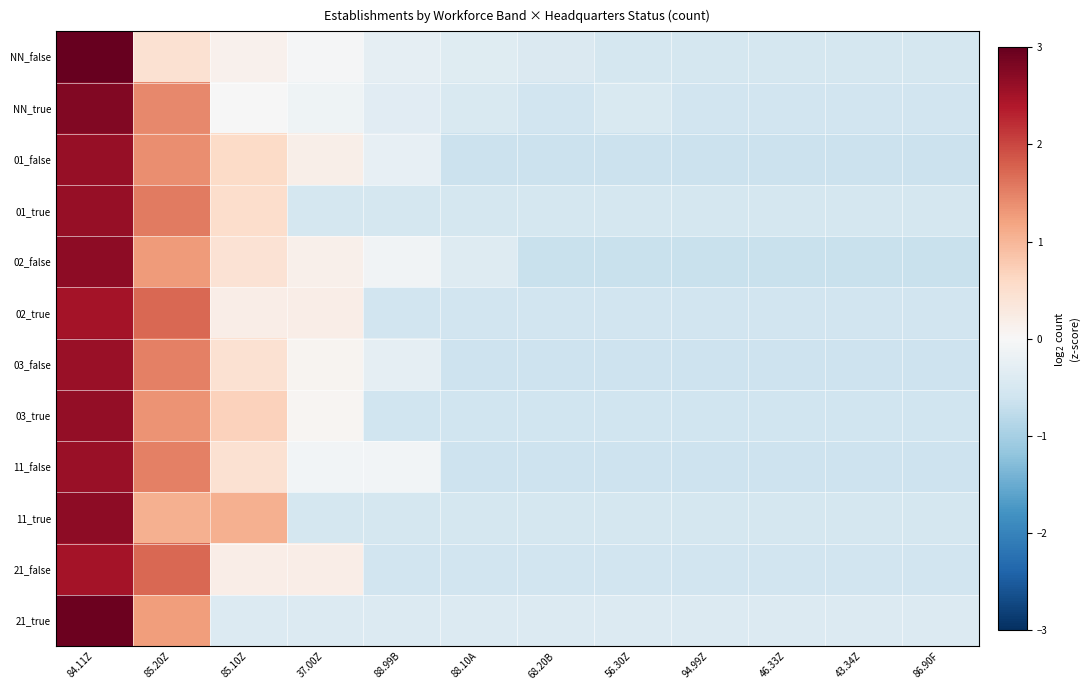

Reading left to right, what are all the values shown in this chart?

NN_false: 84.11Z=3.2	85.20Z=0.5	85.10Z=0.1	37.00Z=-0.0	88.99B=-0.3	88.10A=-0.4	68.20B=-0.4	56.30Z=-0.5	94.99Z=-0.5	46.33Z=-0.5	43.34Z=-0.5	86.90F=-0.5
NN_true: 84.11Z=2.8	85.20Z=1.4	85.10Z=-0.0	37.00Z=-0.1	88.99B=-0.3	88.10A=-0.5	68.20B=-0.6	56.30Z=-0.5	94.99Z=-0.6	46.33Z=-0.6	43.34Z=-0.6	86.90F=-0.6
01_false: 84.11Z=2.6	85.20Z=1.4	85.10Z=0.6	37.00Z=0.2	88.99B=-0.2	88.10A=-0.6	68.20B=-0.6	56.30Z=-0.6	94.99Z=-0.6	46.33Z=-0.6	43.34Z=-0.6	86.90F=-0.6
01_true: 84.11Z=2.6	85.20Z=1.6	85.10Z=0.5	37.00Z=-0.5	88.99B=-0.5	88.10A=-0.5	68.20B=-0.5	56.30Z=-0.5	94.99Z=-0.5	46.33Z=-0.5	43.34Z=-0.5	86.90F=-0.5
02_false: 84.11Z=2.7	85.20Z=1.3	85.10Z=0.4	37.00Z=0.2	88.99B=-0.1	88.10A=-0.4	68.20B=-0.7	56.30Z=-0.7	94.99Z=-0.7	46.33Z=-0.7	43.34Z=-0.7	86.90F=-0.7
02_true: 84.11Z=2.5	85.20Z=1.7	85.10Z=0.2	37.00Z=0.2	88.99B=-0.6	88.10A=-0.6	68.20B=-0.6	56.30Z=-0.6	94.99Z=-0.6	46.33Z=-0.6	43.34Z=-0.6	86.90F=-0.6
03_false: 84.11Z=2.6	85.20Z=1.5	85.10Z=0.4	37.00Z=0.1	88.99B=-0.3	88.10A=-0.6	68.20B=-0.6	56.30Z=-0.6	94.99Z=-0.6	46.33Z=-0.6	43.34Z=-0.6	86.90F=-0.6
03_true: 84.11Z=2.6	85.20Z=1.3	85.10Z=0.7	37.00Z=0.1	88.99B=-0.6	88.10A=-0.6	68.20B=-0.6	56.30Z=-0.6	94.99Z=-0.6	46.33Z=-0.6	43.34Z=-0.6	86.90F=-0.6
11_false: 84.11Z=2.6	85.20Z=1.5	85.10Z=0.4	37.00Z=-0.1	88.99B=-0.1	88.10A=-0.6	68.20B=-0.6	56.30Z=-0.6	94.99Z=-0.6	46.33Z=-0.6	43.34Z=-0.6	86.90F=-0.6
11_true: 84.11Z=2.7	85.20Z=1.1	85.10Z=1.1	37.00Z=-0.5	88.99B=-0.5	88.10A=-0.5	68.20B=-0.5	56.30Z=-0.5	94.99Z=-0.5	46.33Z=-0.5	43.34Z=-0.5	86.90F=-0.5
21_false: 84.11Z=2.5	85.20Z=1.7	85.10Z=0.2	37.00Z=0.2	88.99B=-0.6	88.10A=-0.6	68.20B=-0.6	56.30Z=-0.6	94.99Z=-0.6	46.33Z=-0.6	43.34Z=-0.6	86.90F=-0.6
21_true: 84.11Z=2.9	85.20Z=1.3	85.10Z=-0.4	37.00Z=-0.4	88.99B=-0.4	88.10A=-0.4	68.20B=-0.4	56.30Z=-0.4	94.99Z=-0.4	46.33Z=-0.4	43.34Z=-0.4	86.90F=-0.4